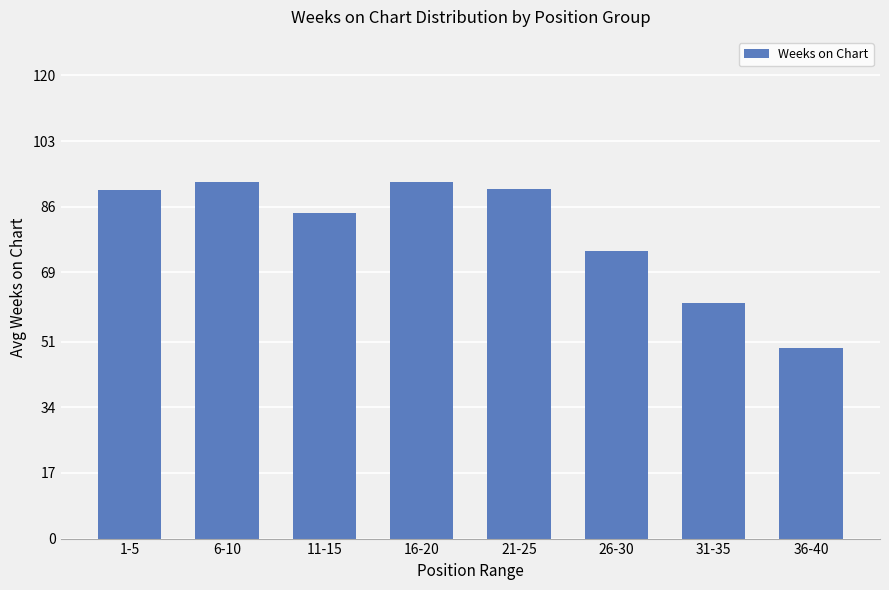

True or false: the data shows 90.6 at 21-25.

True